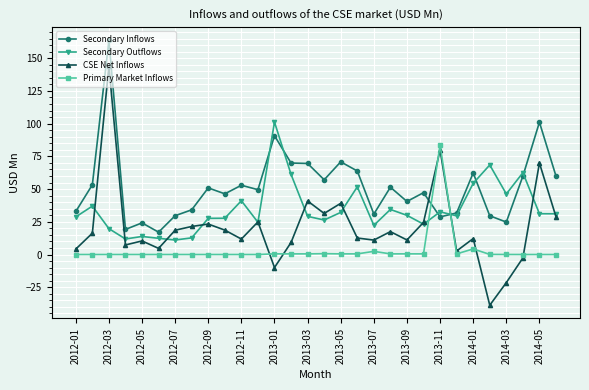

How many intersections are there between Secondary Outflows and Primary Market Inflows?

2